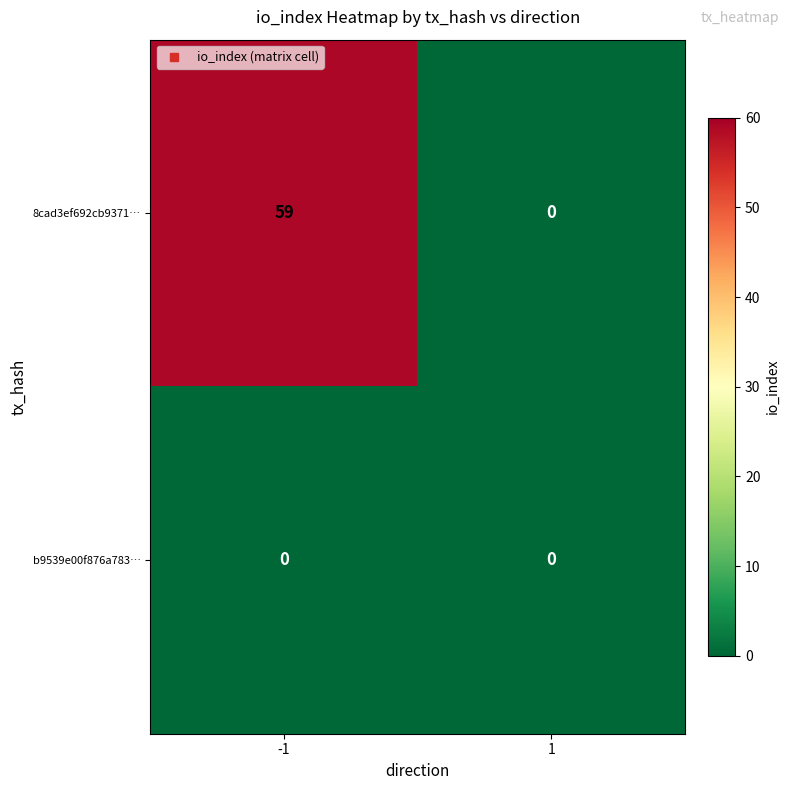

What is the maximum value for 8cad3ef692cb9371…?

59